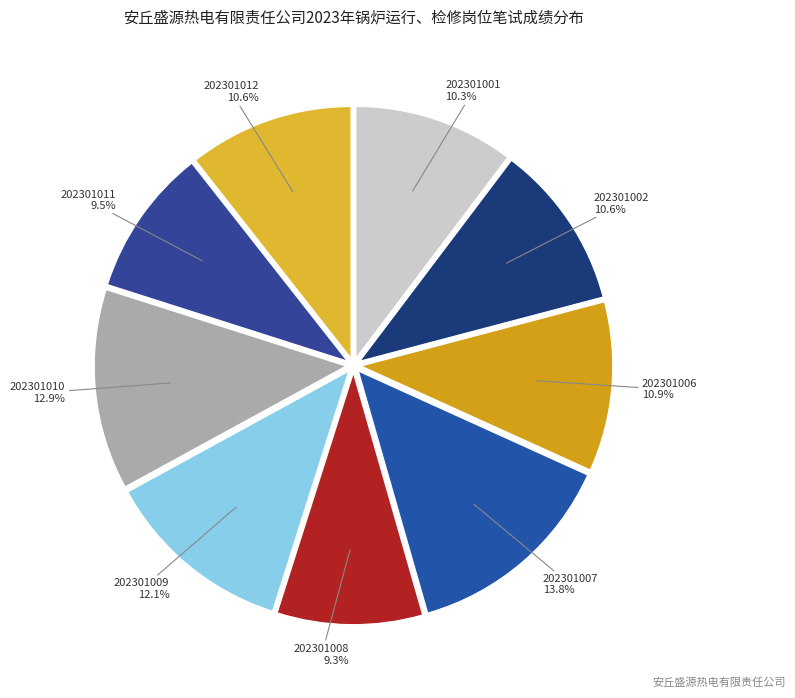

To the nearest percent, what is the difference between the 202301008 and 202301006 slice percentages?

2%